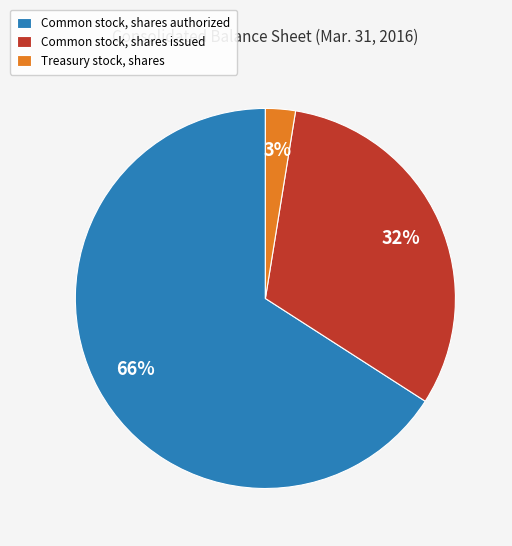

Do Common stock, shares authorized and Treasury stock, shares together represent more than half of the pie?

Yes